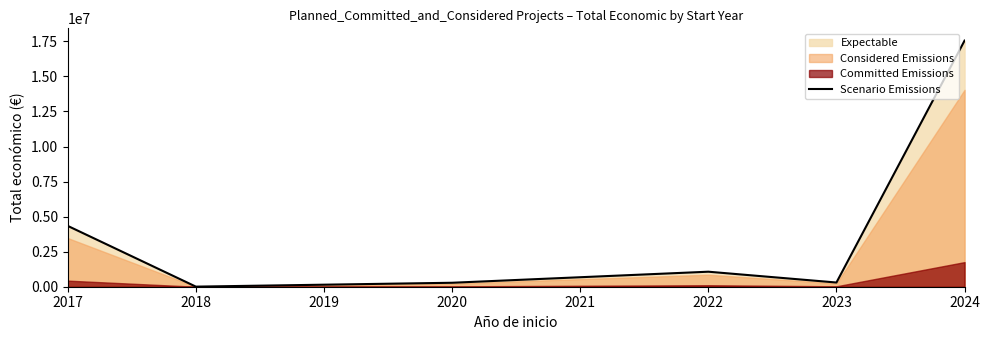

What is the difference between the maximum and minimum values?

17543829